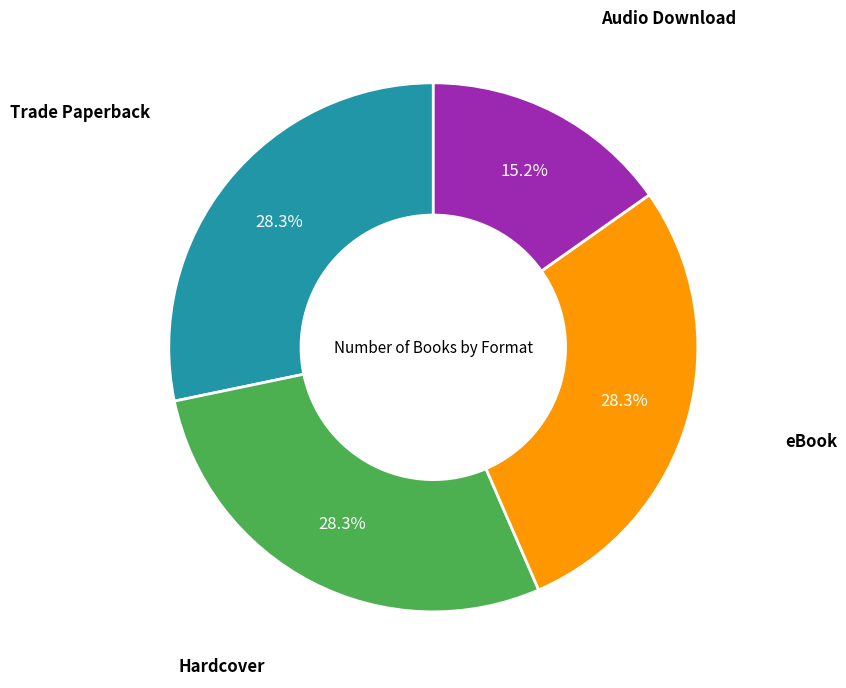

To the nearest percent, what is the difference between the largest and smallest slice percentages?

13%